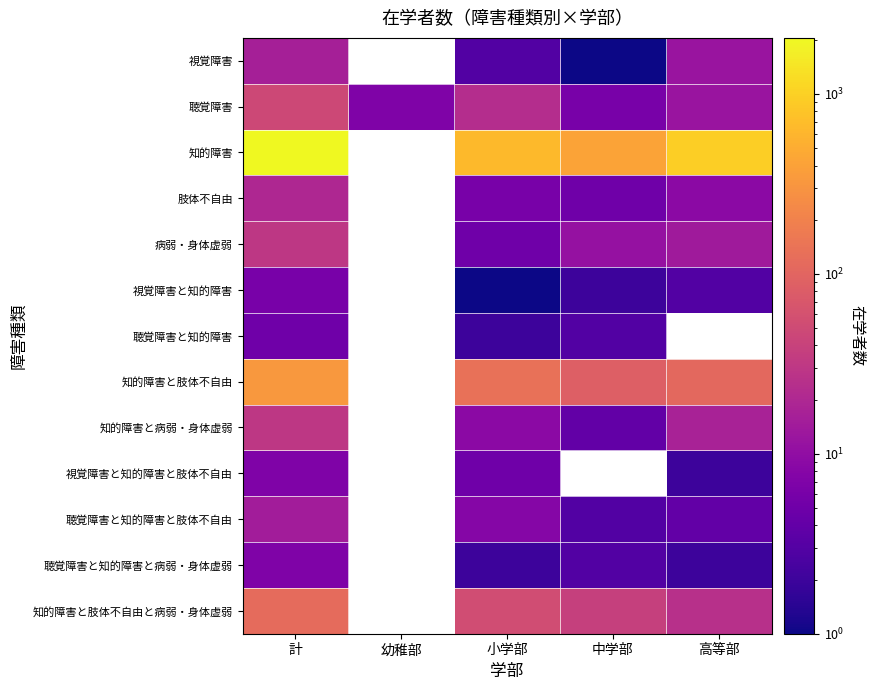

The value of 知的障害と肢体不自由と病弱・身体虚弱 at 小学部 is 81.4. True or false?

False